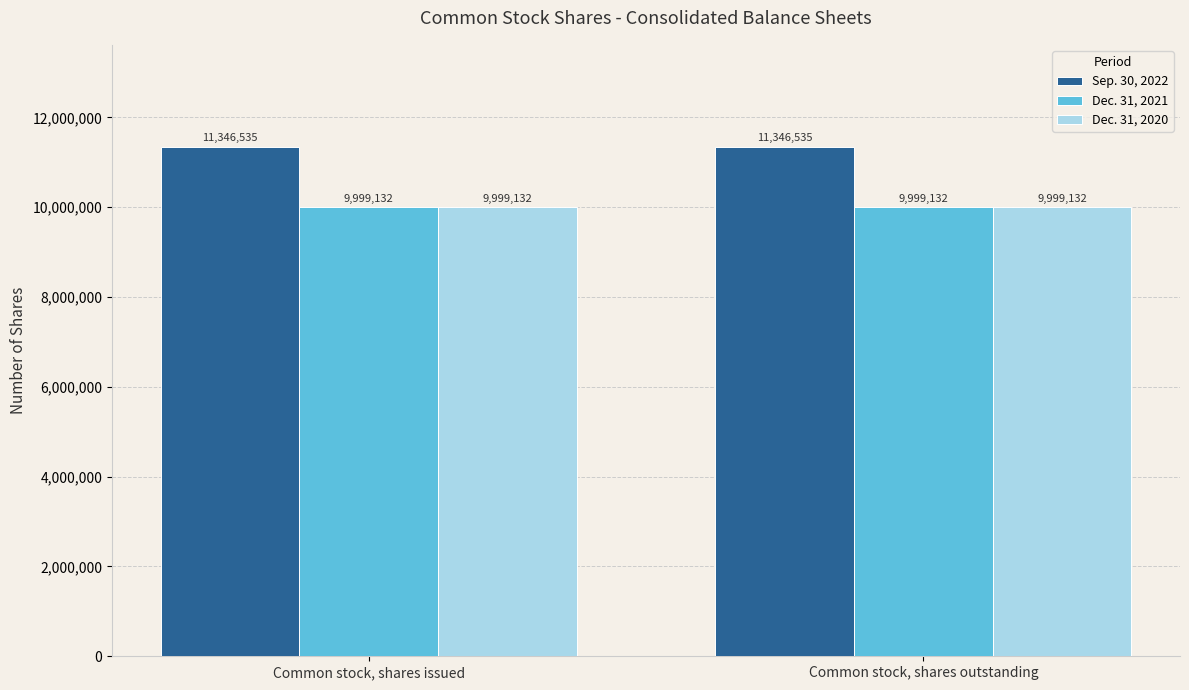

What is the spread (max minus min) of values at Common stock, shares issued?

1347403